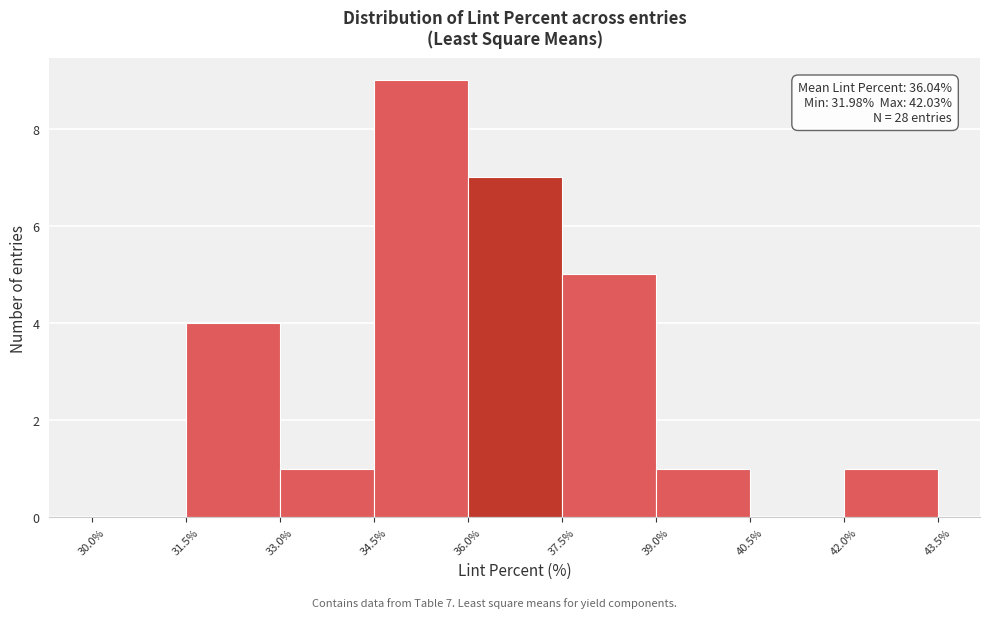

Which range on the x-axis has the tallest bar?

34.5% to 36.0%